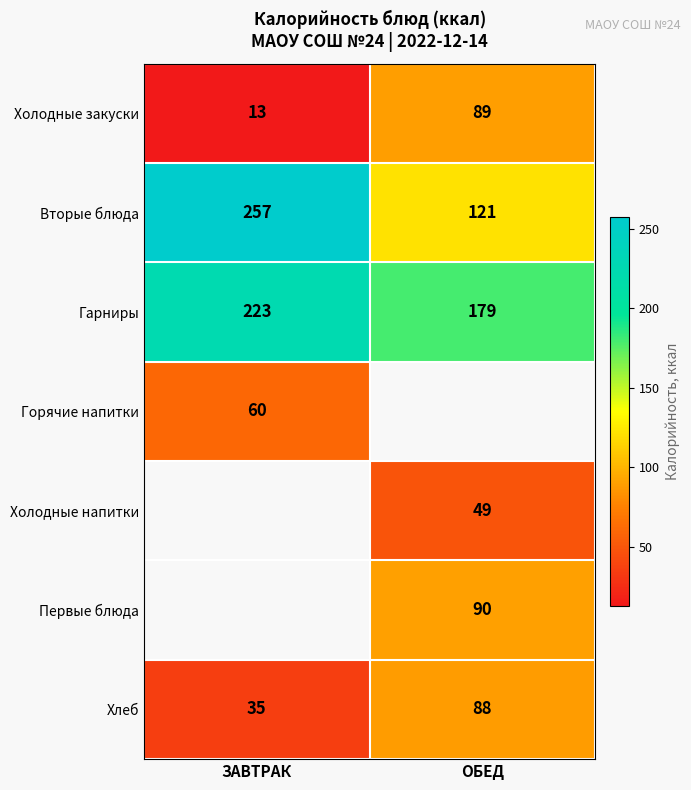

At which category does the chart reach its peak across all series?

ЗАВТРАК